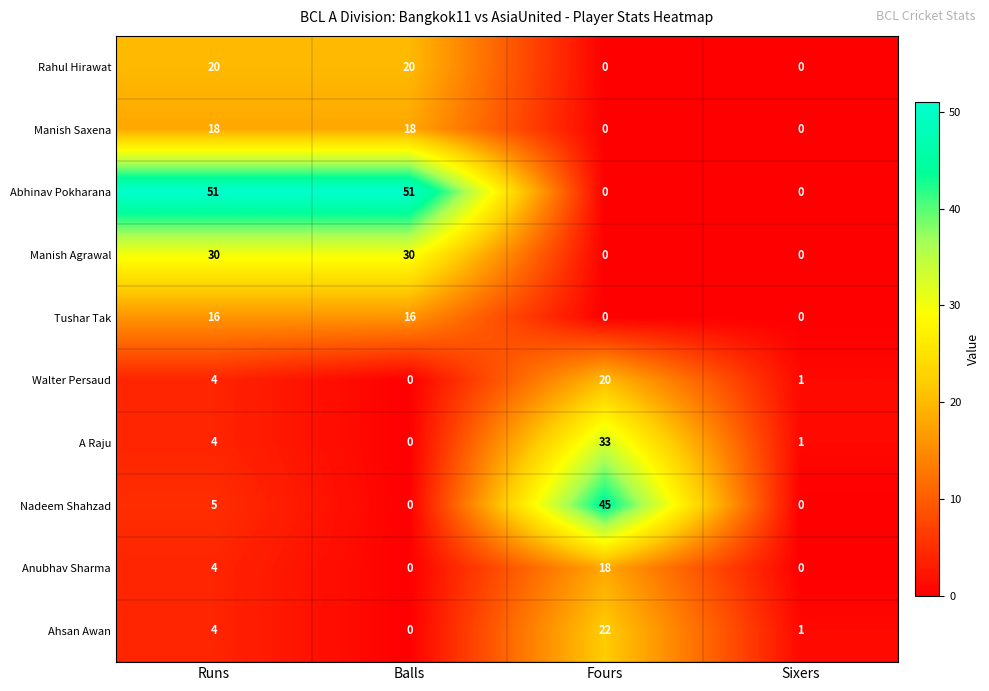

What is the total value across all series at Sixers?

3